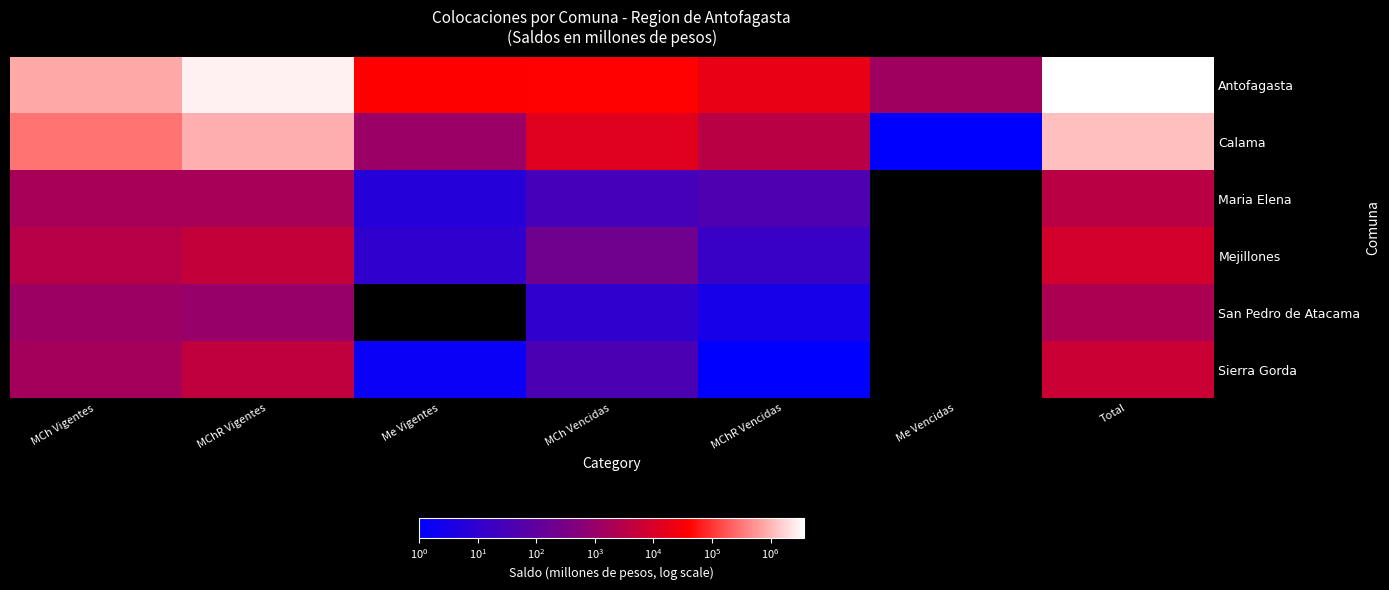

How many data points does each series have?

7